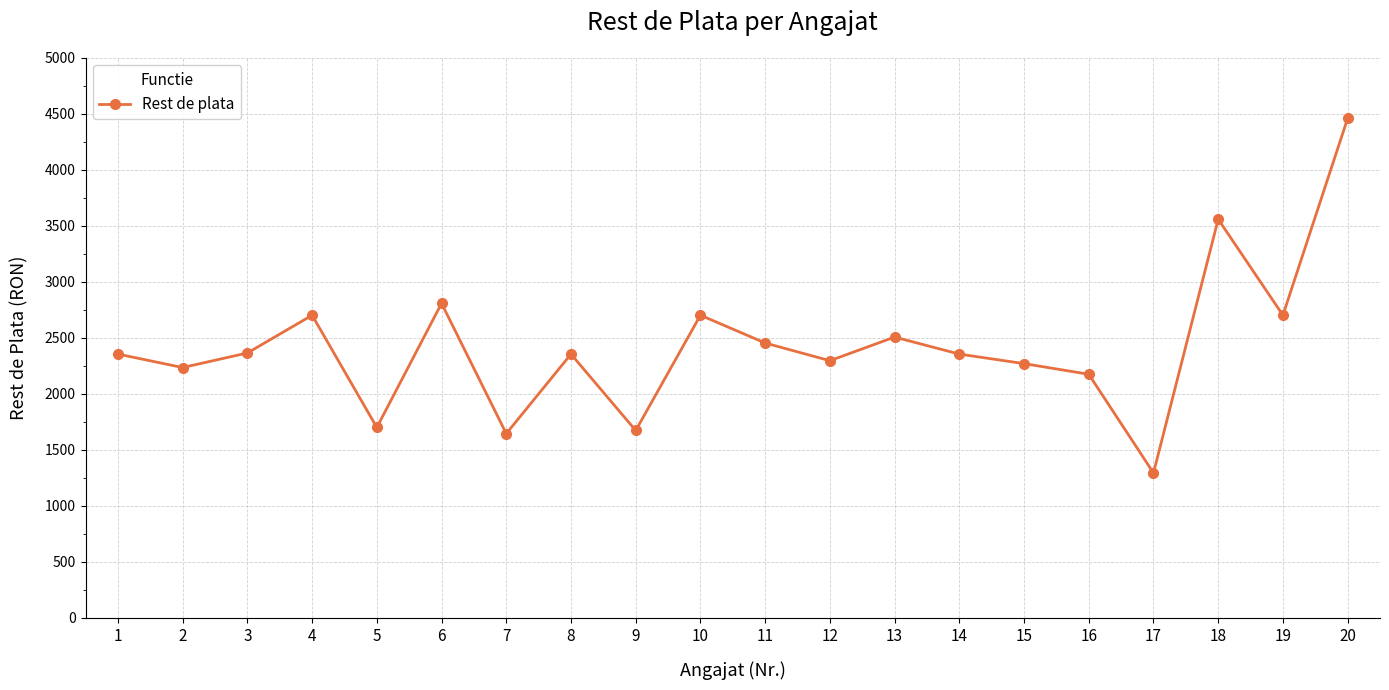

Where is the data nearest to the value 2876?

6